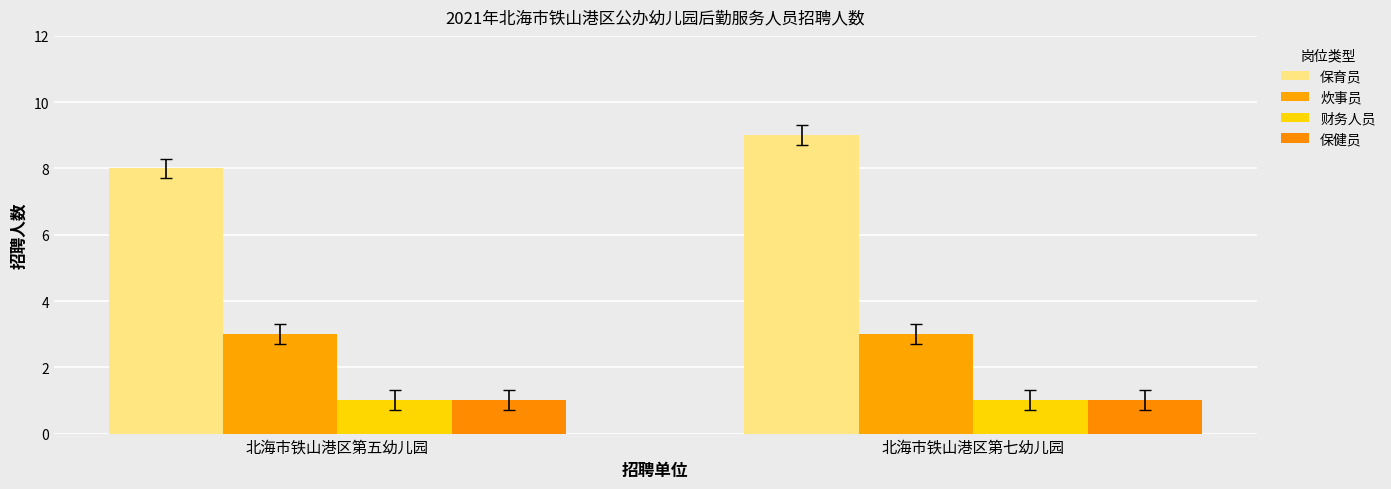

What is the label of the 1st bar from the right?

北海市铁山港区第七幼儿园